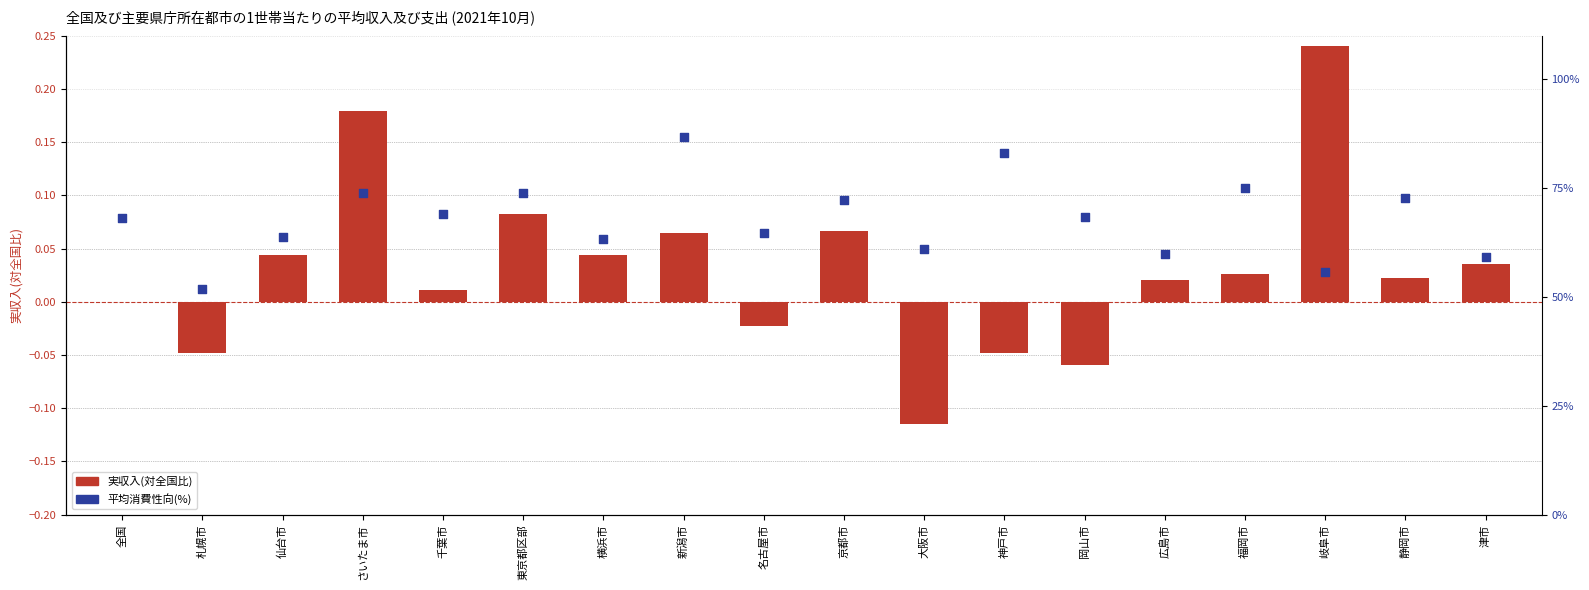

Which series has the largest total across all categories?

平均消費性向(%)